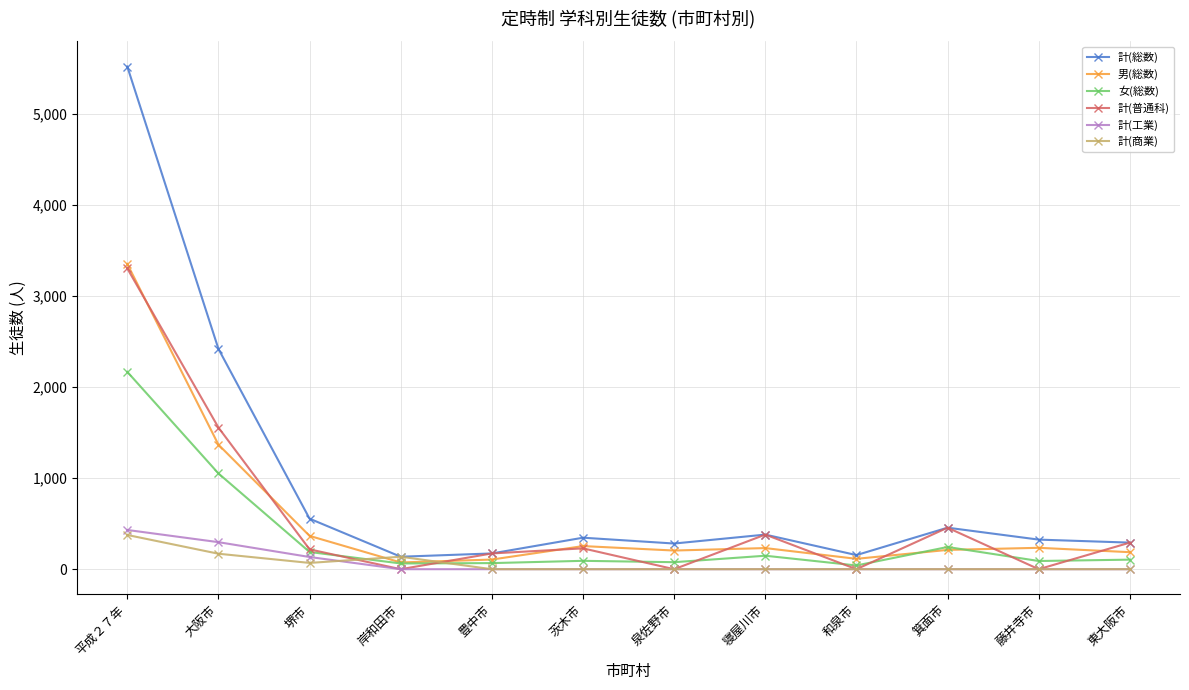

Where is 計(総数) nearest to the value 2829?

大阪市